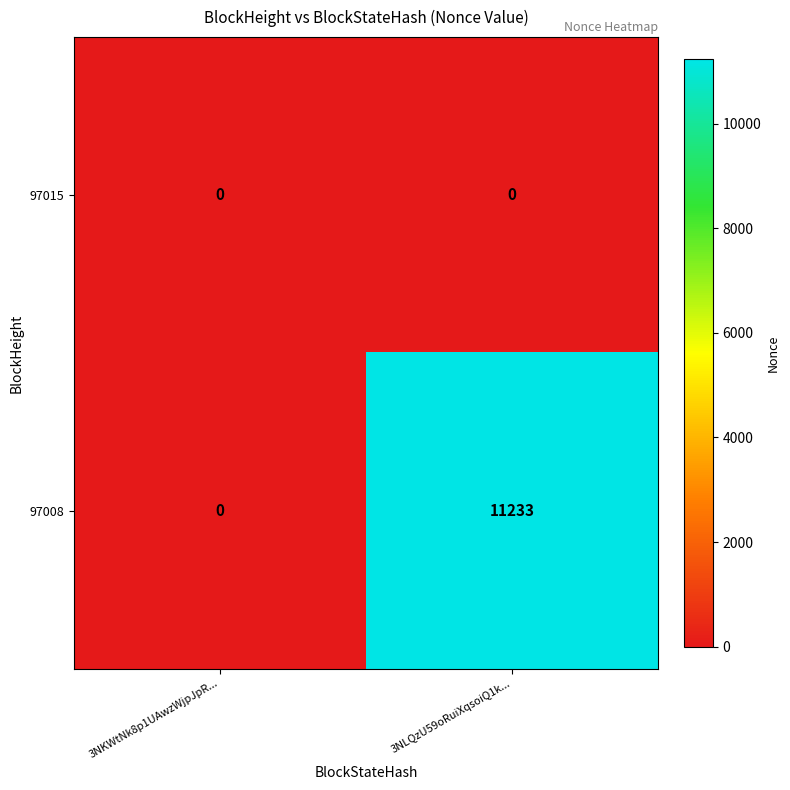

Reading left to right, what are all the values shown in this chart?

97015: 3NKWtNk8p1UAwzWjpJpR...=0	3NLQzU59oRuiXqsoiQ1k...=0
97008: 3NKWtNk8p1UAwzWjpJpR...=0	3NLQzU59oRuiXqsoiQ1k...=11233